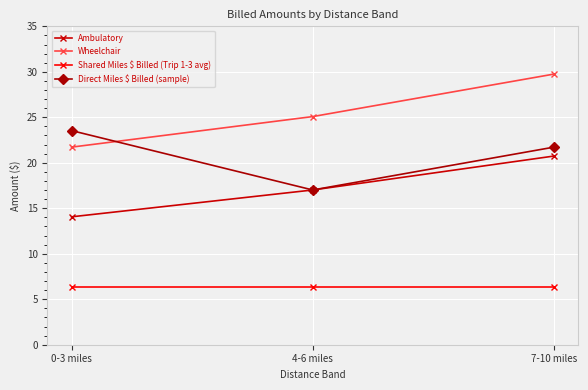

Is it true that Shared Miles $ Billed (Trip 1-3 avg) equals 10.9 at 4-6 miles?

False